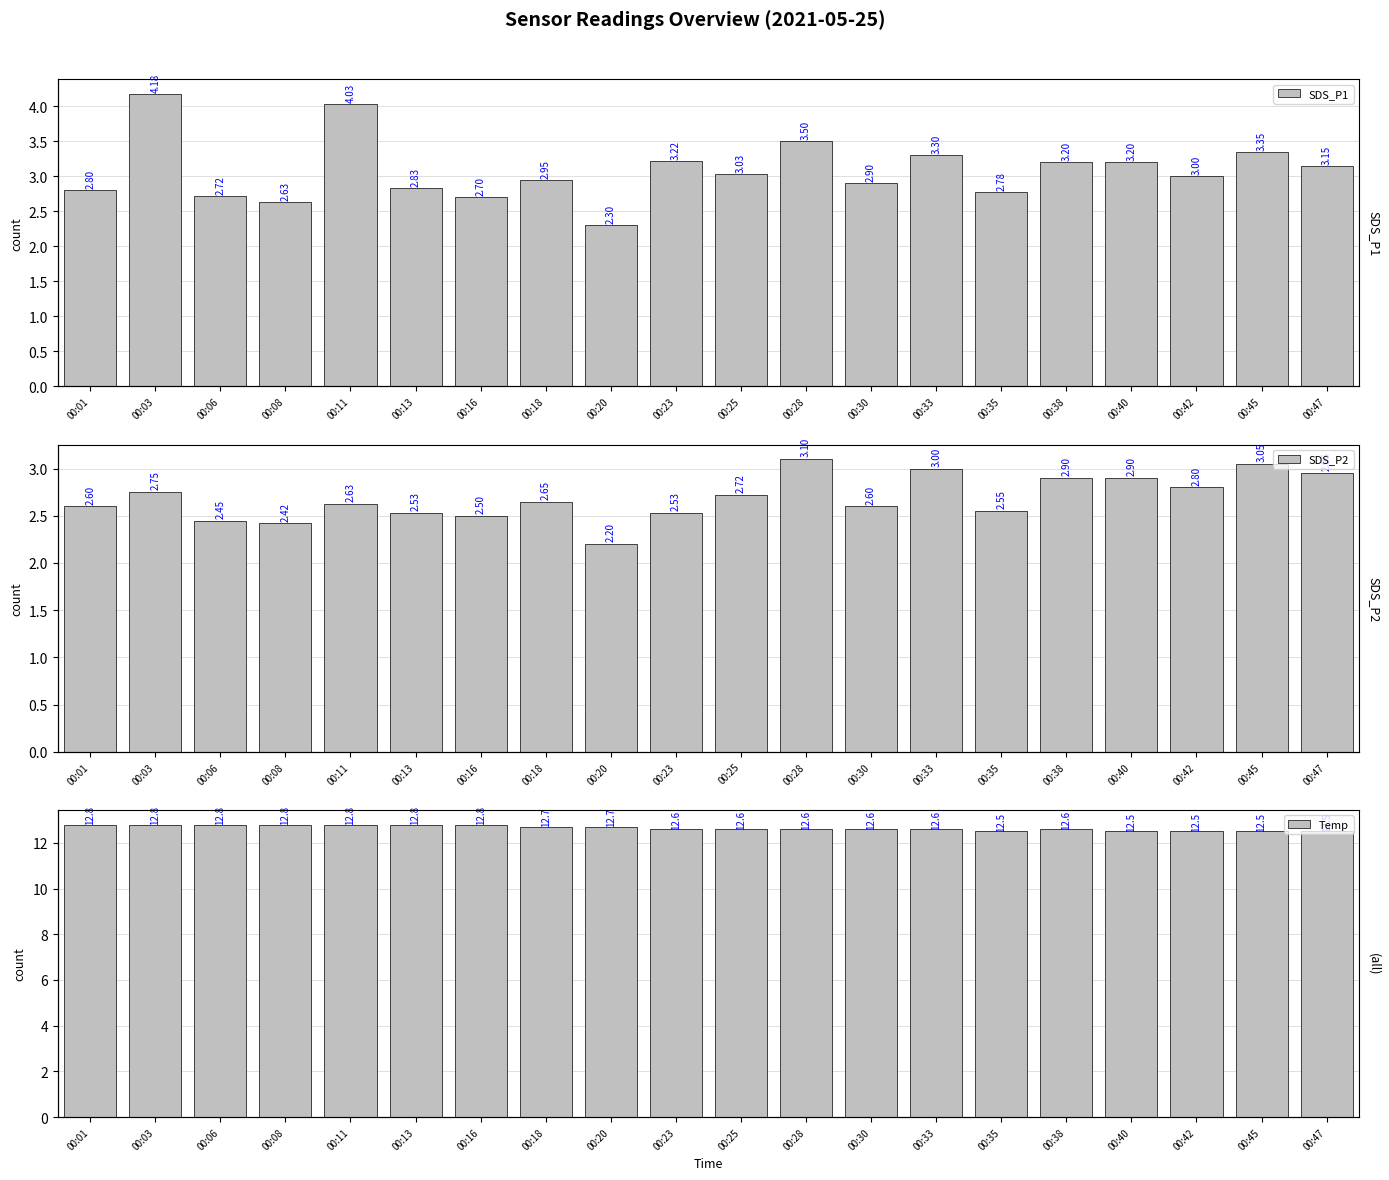

Reading left to right, extract all data points from this chart.

SDS_P1: 2.8	4.2	2.7	2.6	4.0	2.8	2.7	3.0	2.3	3.2	3.0	3.5	2.9	3.3	2.8	3.2	3.2	3.0	3.4	3.1
SDS_P2: 2.6	2.8	2.5	2.4	2.6	2.5	2.5	2.6	2.2	2.5	2.7	3.1	2.6	3.0	2.5	2.9	2.9	2.8	3.0	3.0
Temp: 12.8	12.8	12.8	12.8	12.8	12.8	12.8	12.7	12.7	12.6	12.6	12.6	12.6	12.6	12.5	12.6	12.5	12.5	12.5	12.5